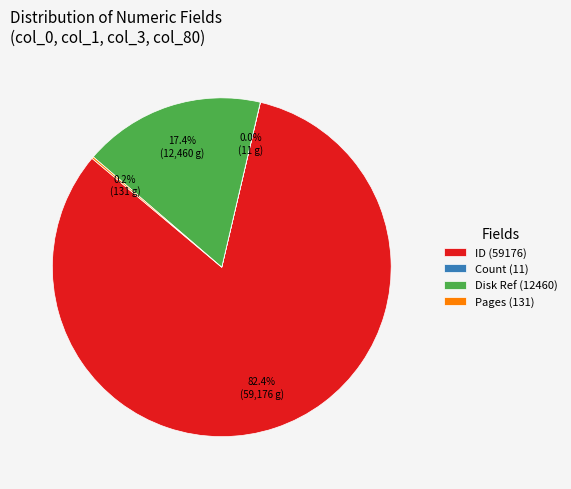

Which slice represents more than half of the pie?

ID (59176)